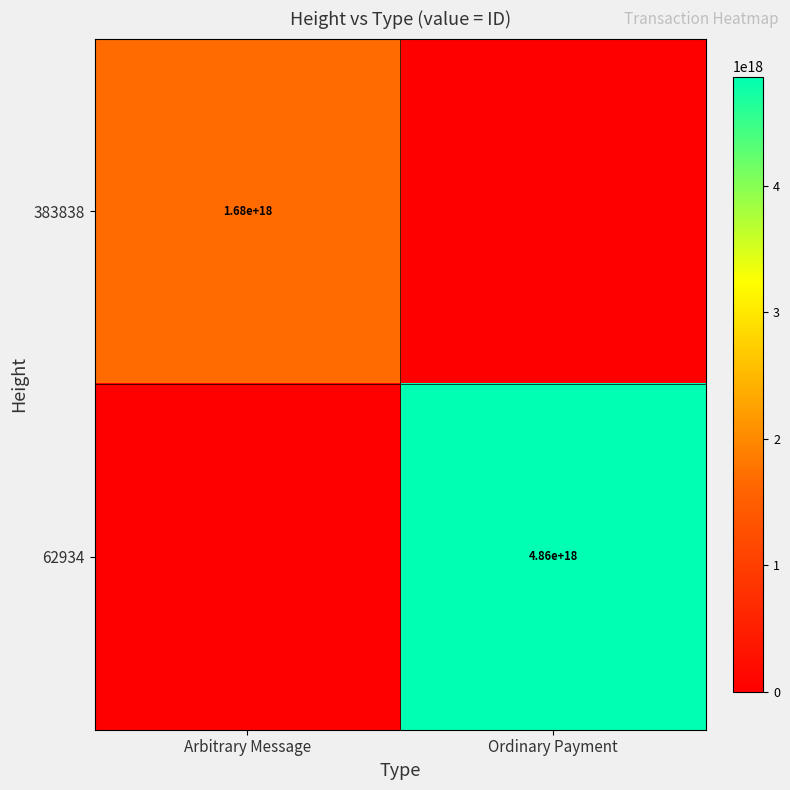

The value of 383838 at Arbitrary Message is 1160510267086980608. True or false?

False